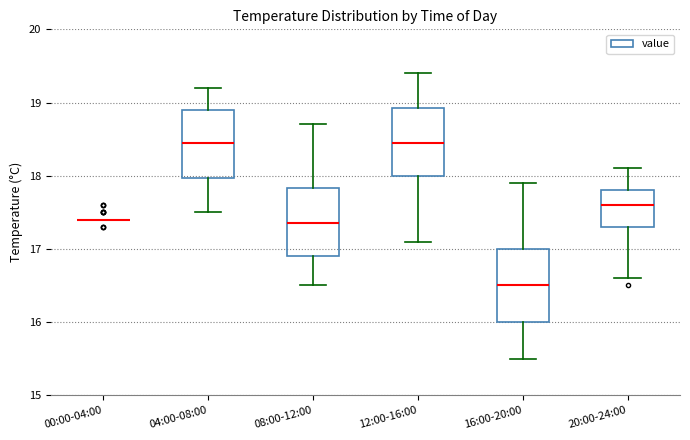

Where is the lower edge of the box for 20:00-24:00 on the y-axis? The values are not printed on the chart, so give them approximately, as read against the axis.

17.3